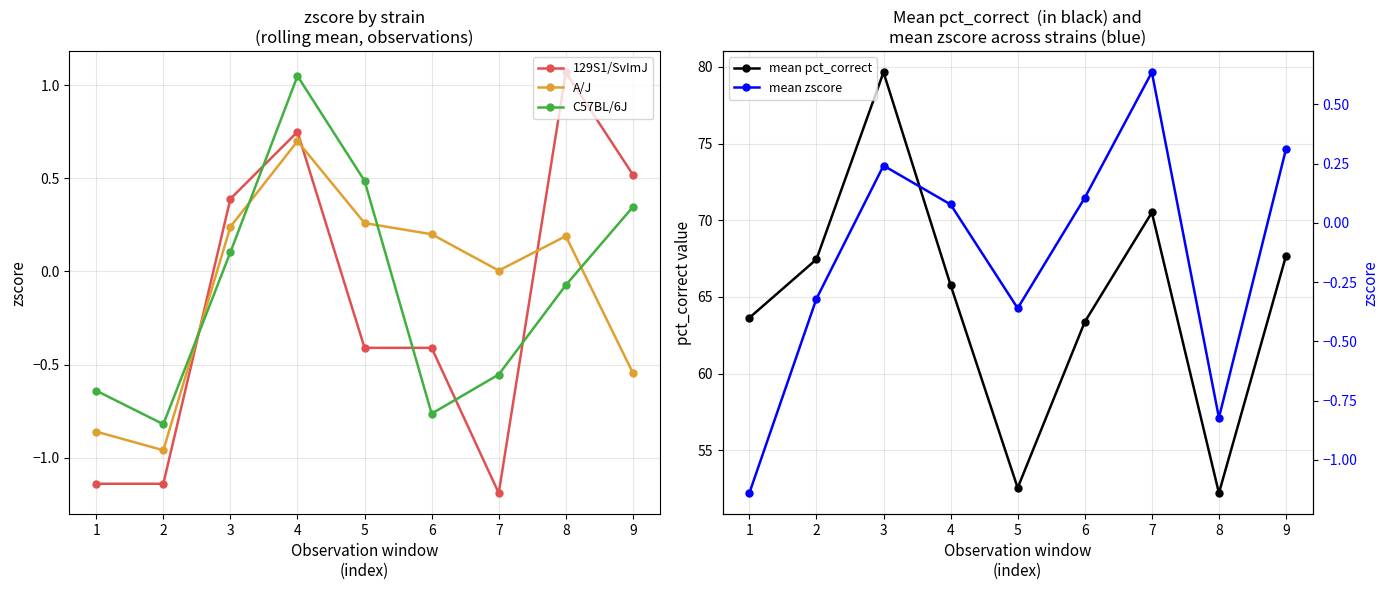

Between 4 and 5, which series saw the biggest shift?

mean pct_correct